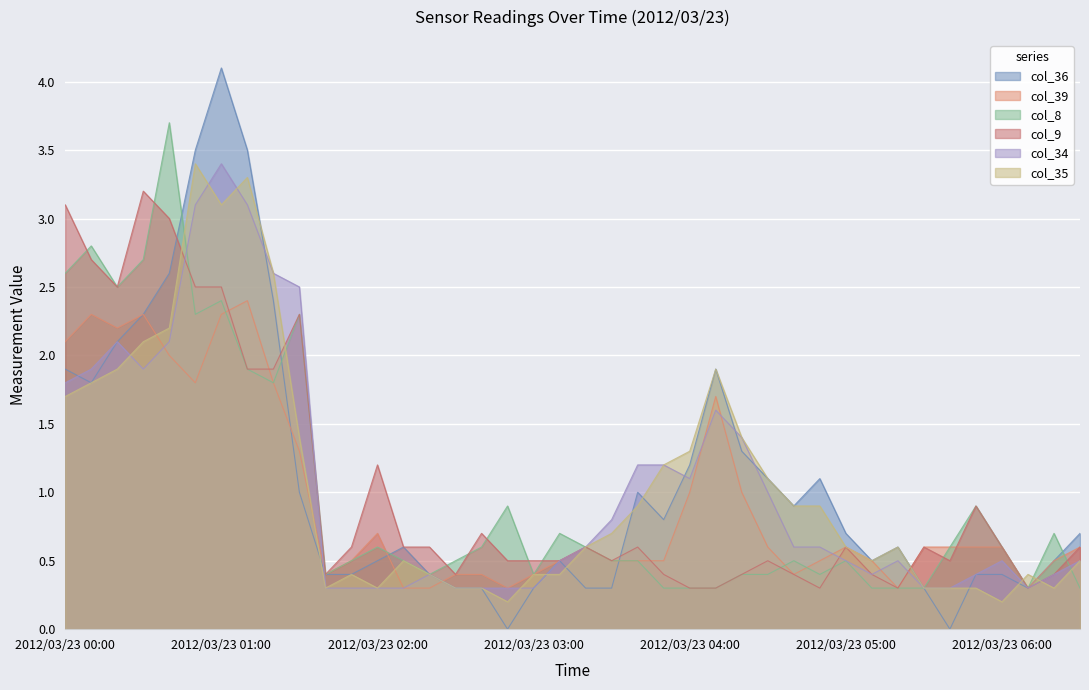

What are all the series names shown in the legend?

col_36, col_39, col_8, col_9, col_34, col_35